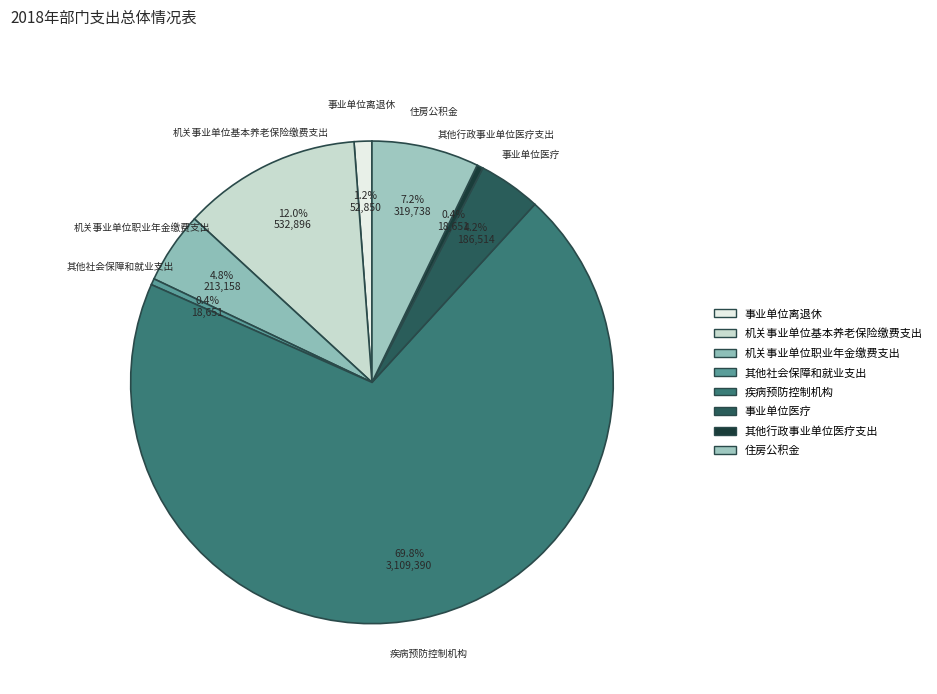

What is the majority slice?

疾病预防控制机构